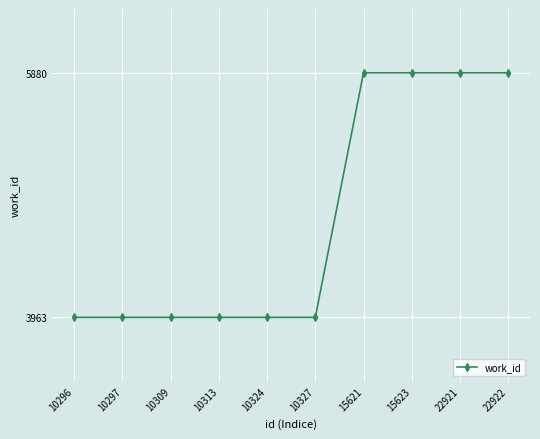

What is the change in value from 10297 to 15621?

+1917